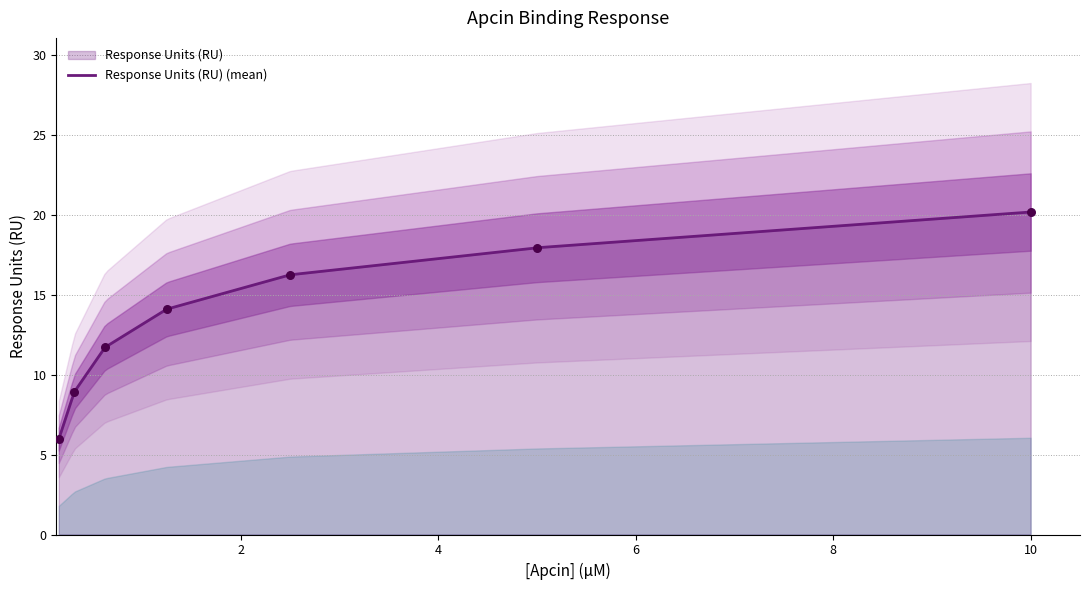

What is the ratio of the value at 0.156 to the value at 2.5?

0.4